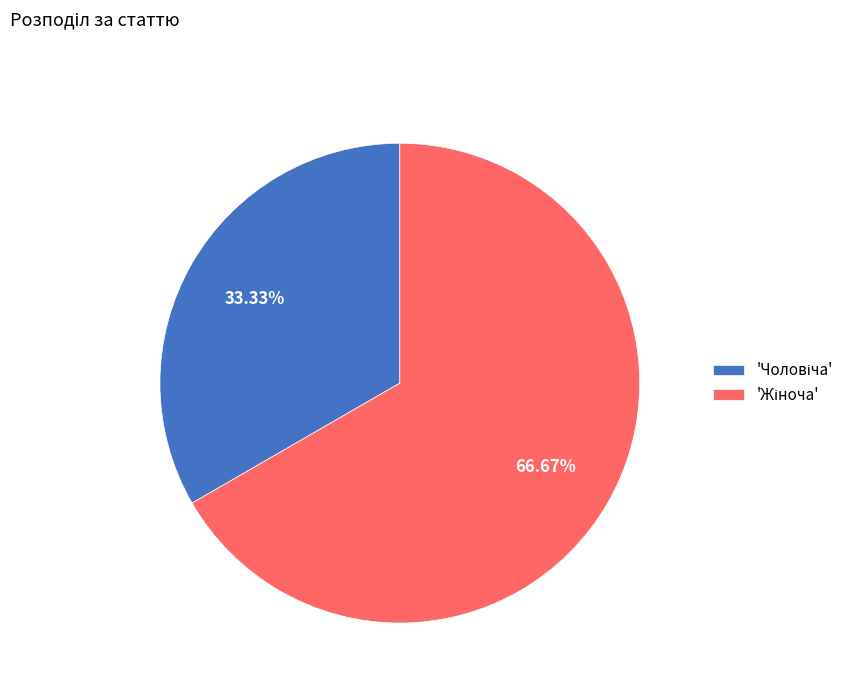

Does any single category account for the majority?

Yes